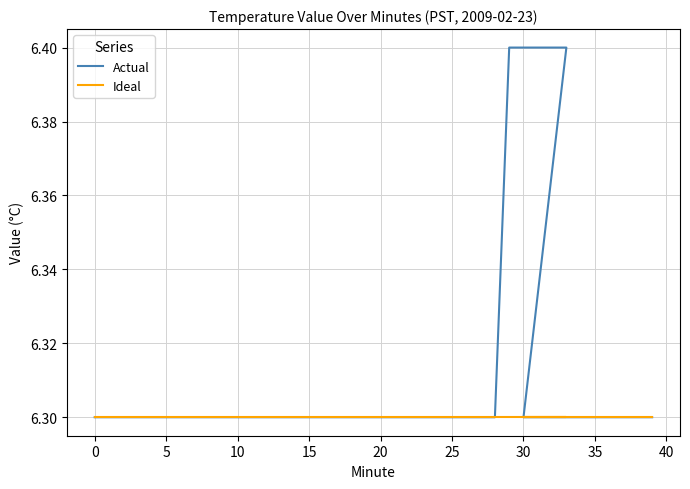

True or false: Ideal has a value of 9.1 at 19.

False